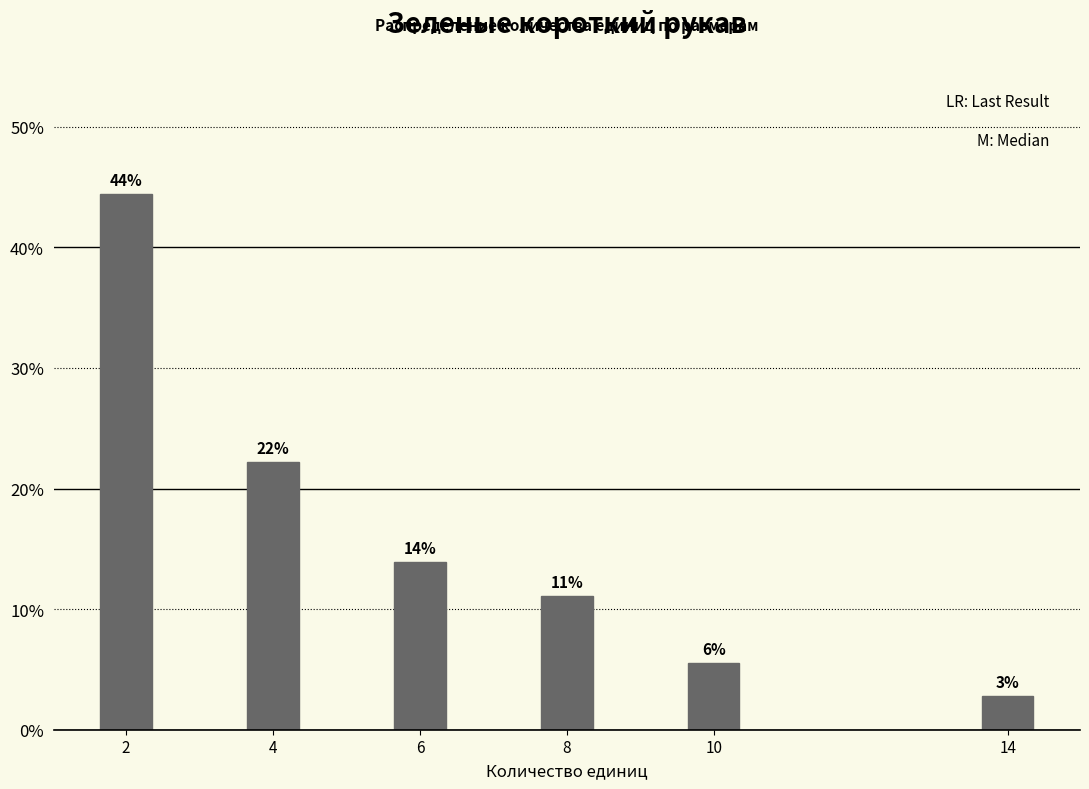

Does the chart contain any negative values?

No